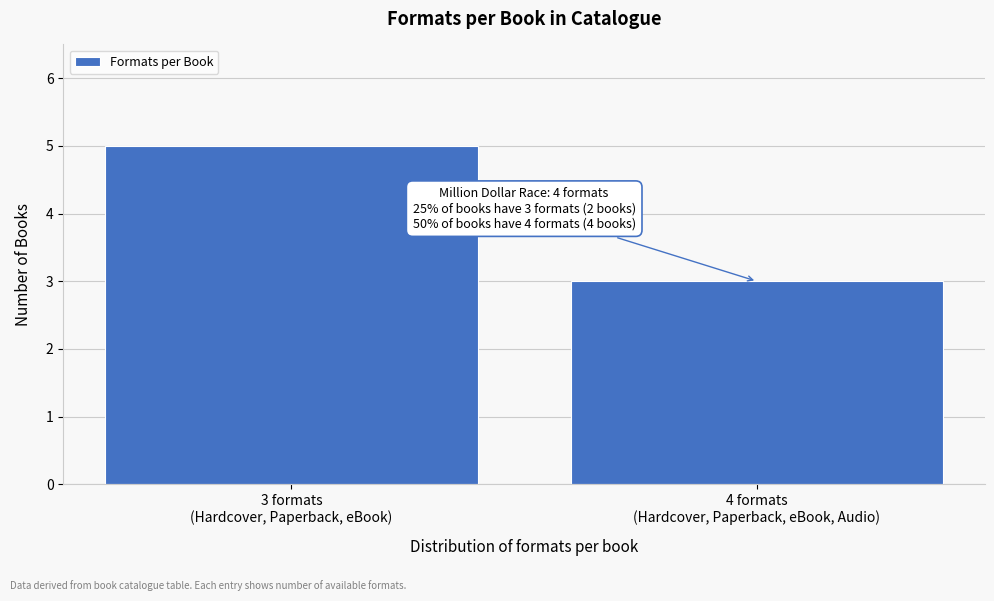

Reading left to right, transcribe all the data shown in this chart.

5	3